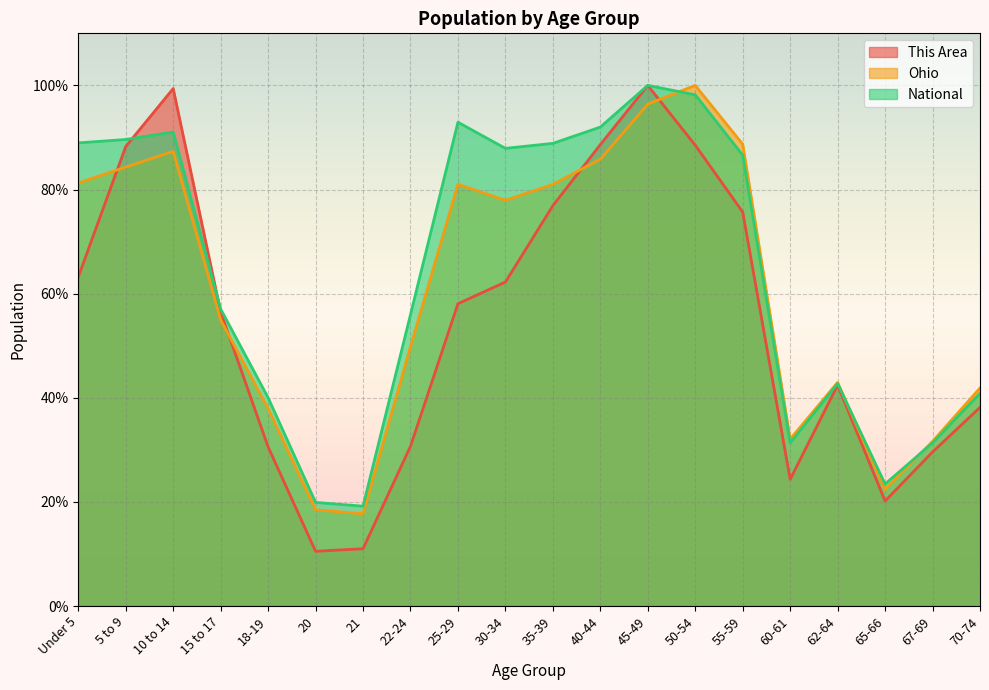

How many interior local peaks does the Ohio series have?

4